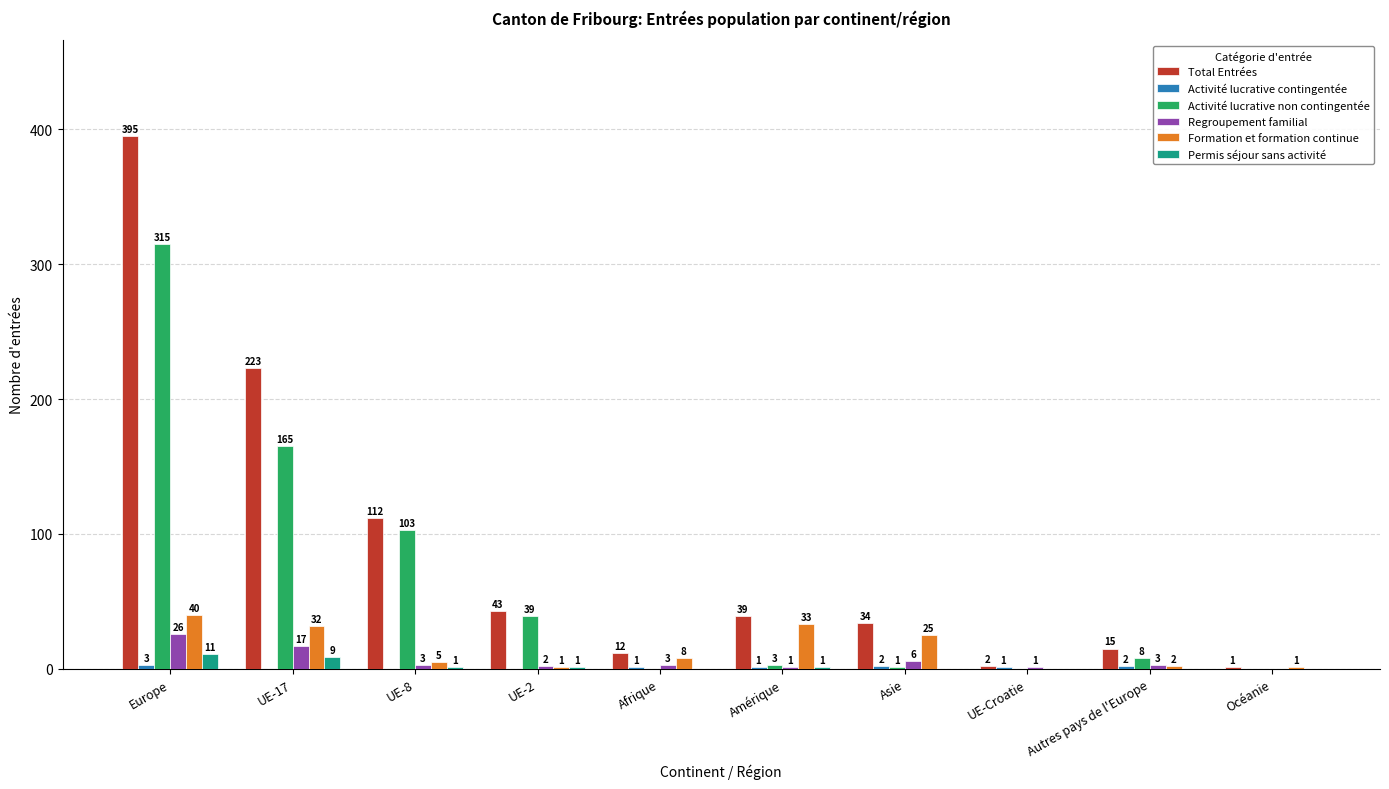

Which category has the highest value in the Regroupement familial series?

Europe